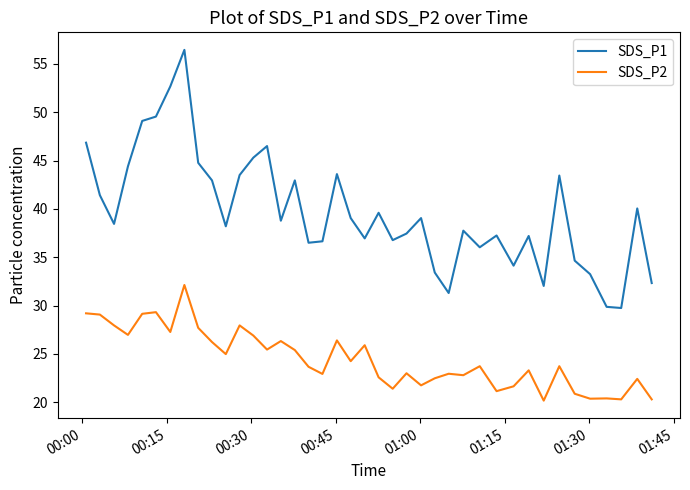

Which series has the largest total across all categories?

SDS_P1